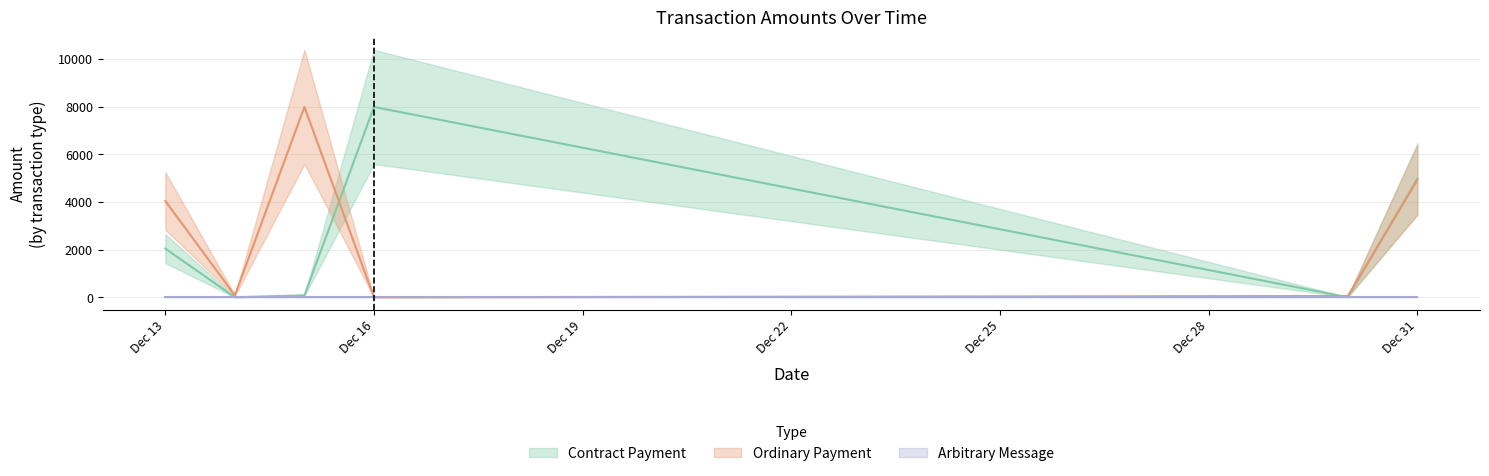

How many values in Contract Payment are above zero?

4